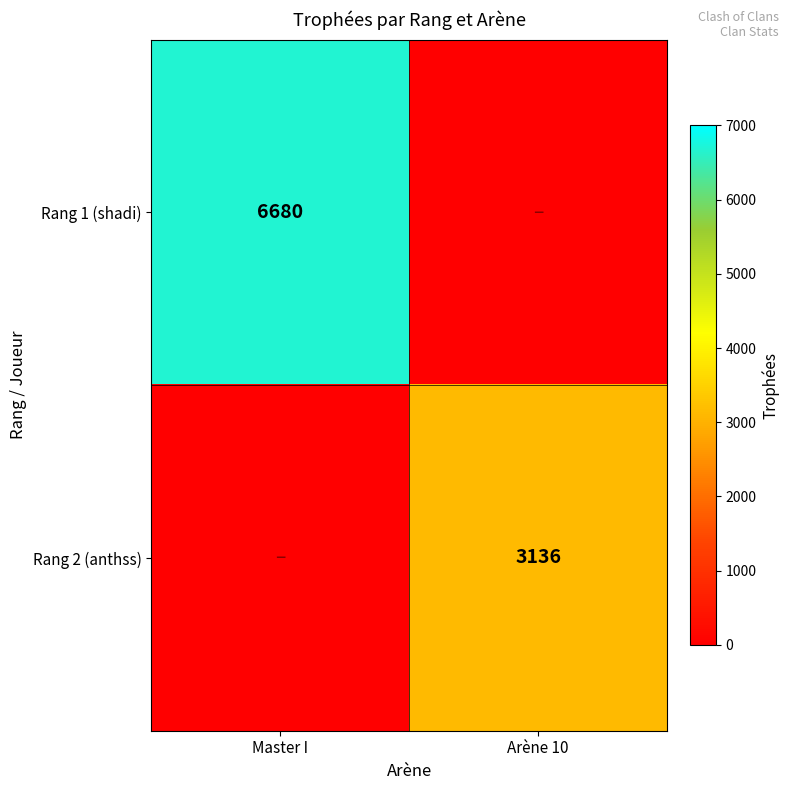

At which category is the sum across all series the highest?

Master I